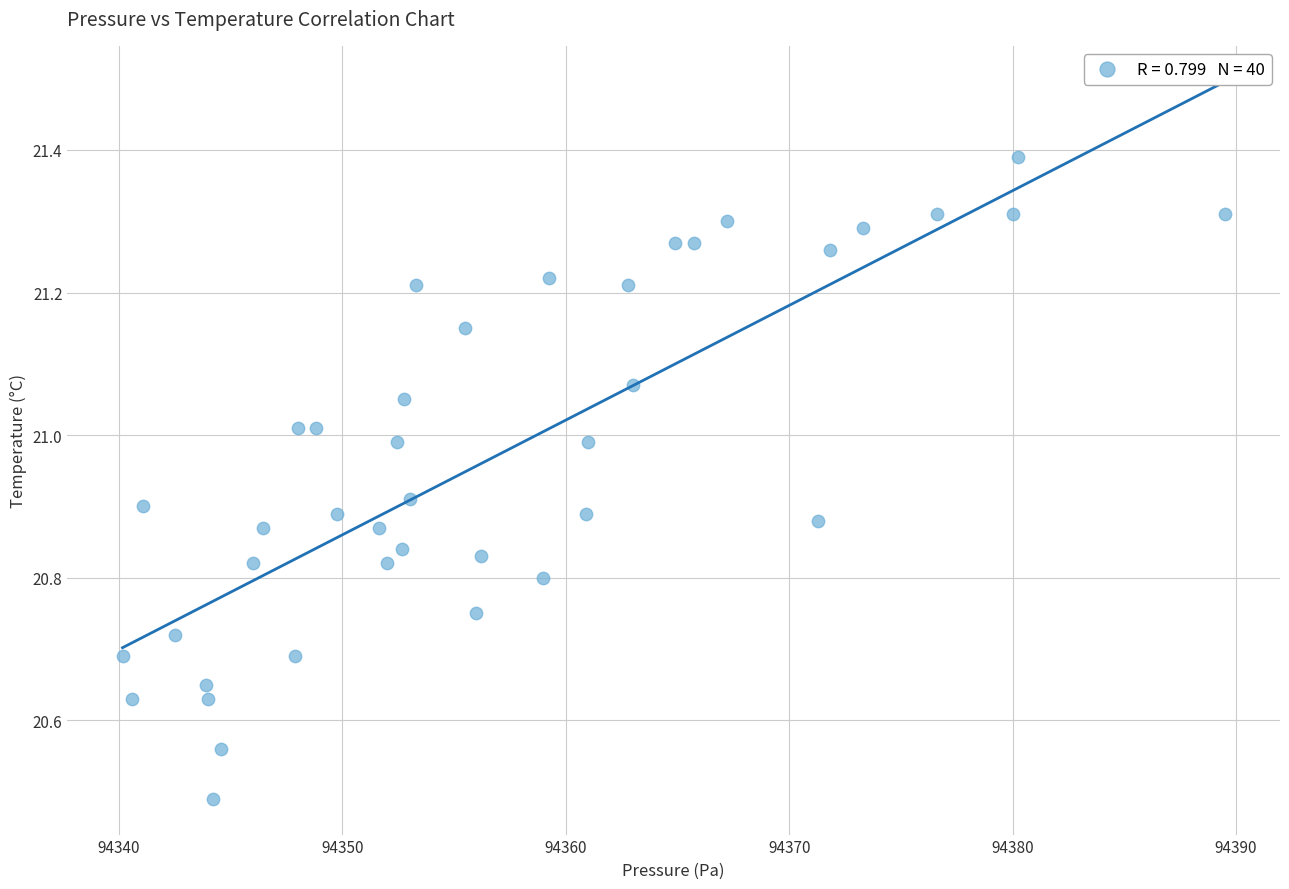

What Y value in the scatter plot is closest to 20?

20.5